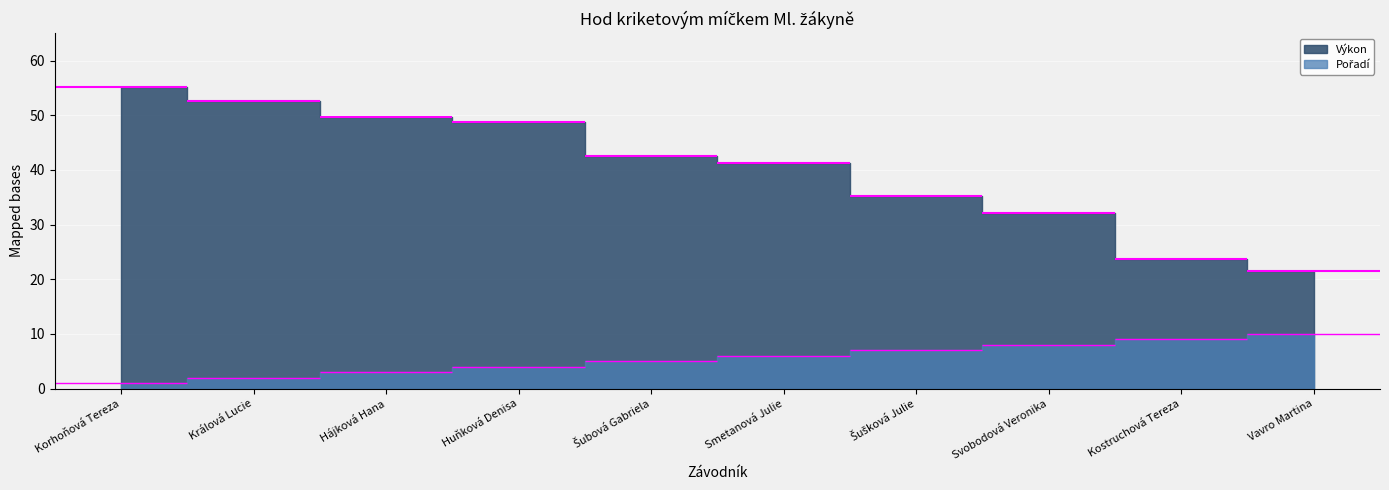

What is the sum of the Výkon values at Kostruchová Tereza and Šušková Julie?

58.9